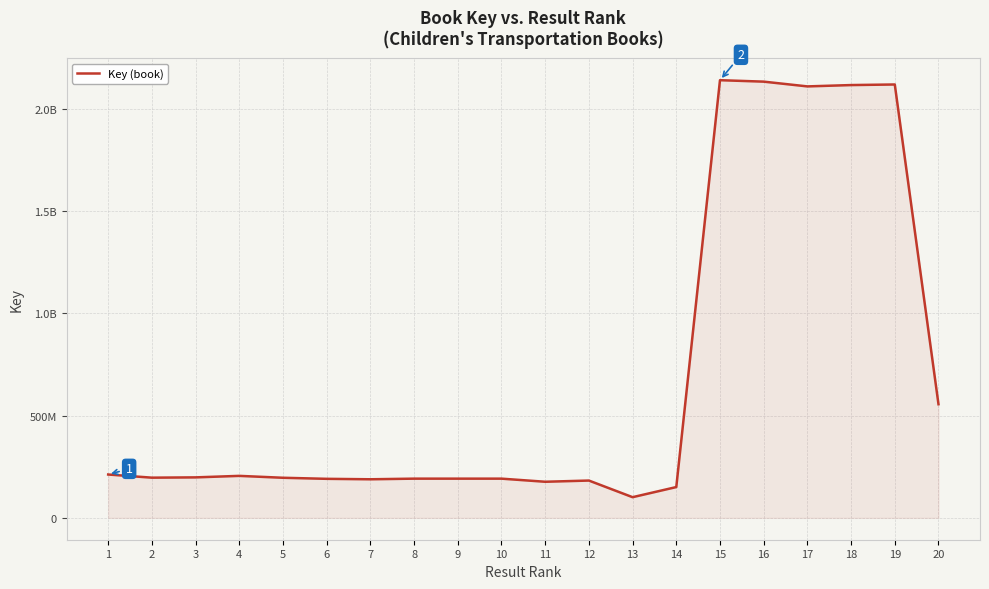

Rank the categories by value from lowest to highest.

13, 14, 11, 12, 7, 6, 10, 9, 8, 5, 2, 3, 4, 1, 20, 17, 18, 19, 16, 15